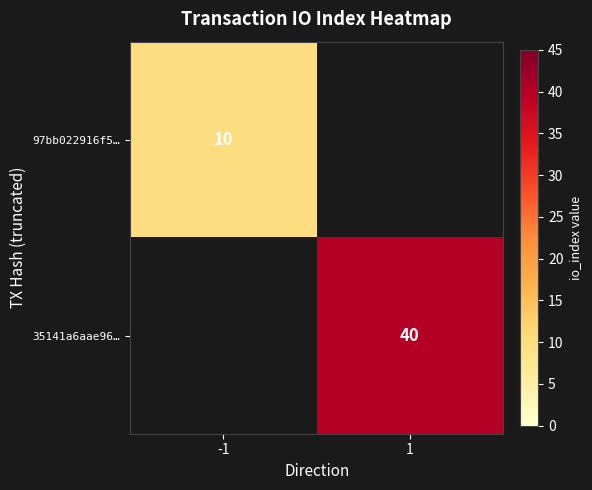

The 97bb022916f5… series shows 16 at -1. True or false?

False